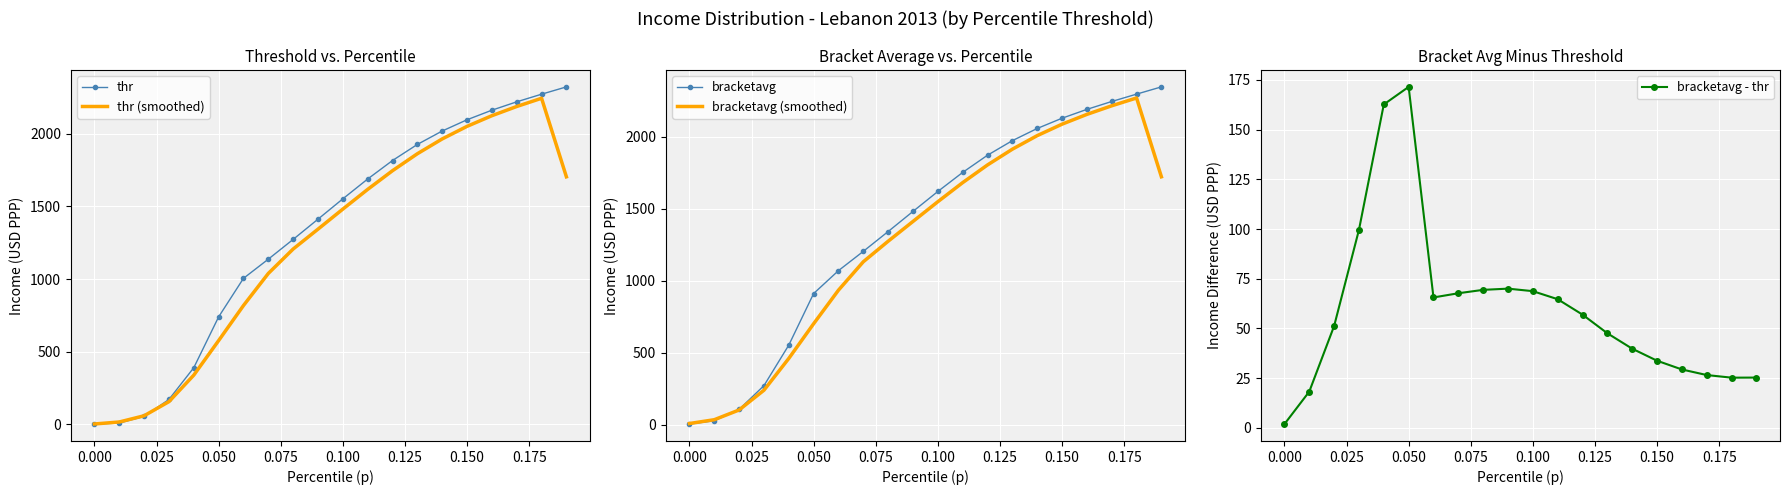

The value of thr (smoothed) at 0.100 is 1481.0. True or false?

True